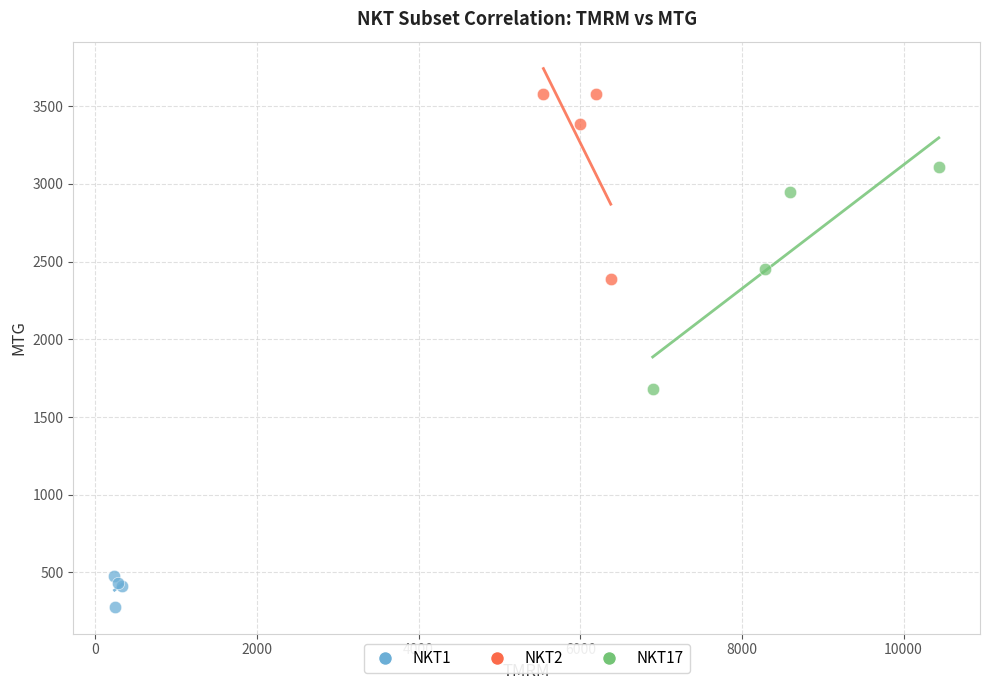

Which series has the widest spread of Y values?

NKT17